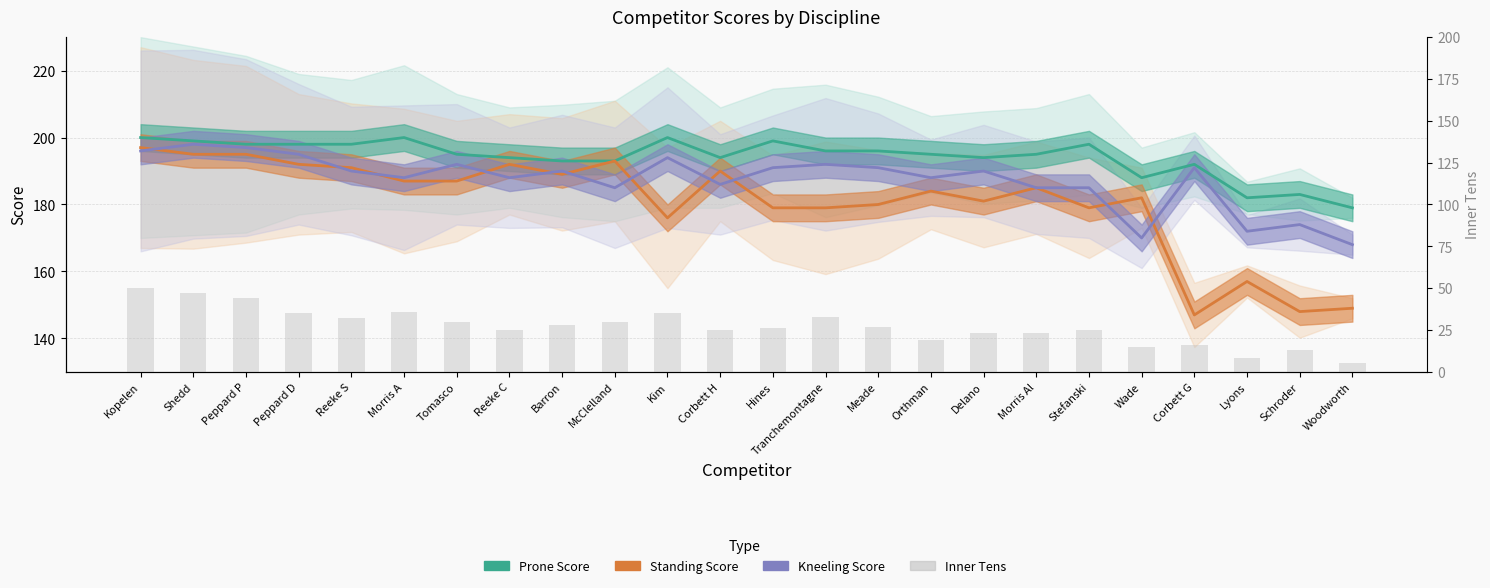

What is the average value of the Prone Score series?

194